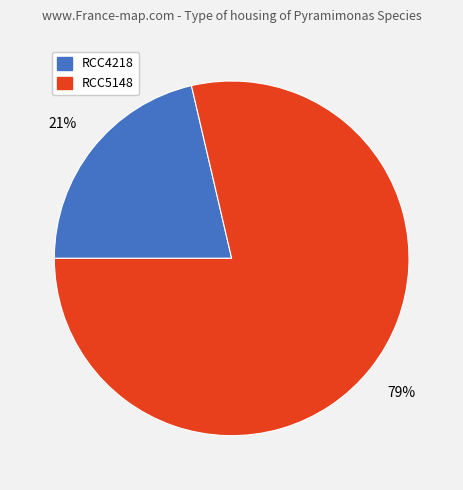

Count the number of slices in the pie.

2